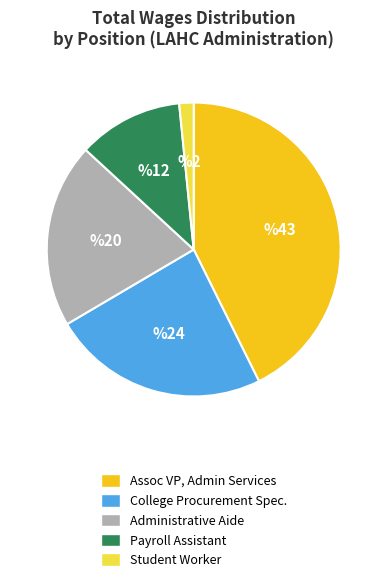

Do Payroll Assistant and Student Worker together represent more than half of the pie?

No